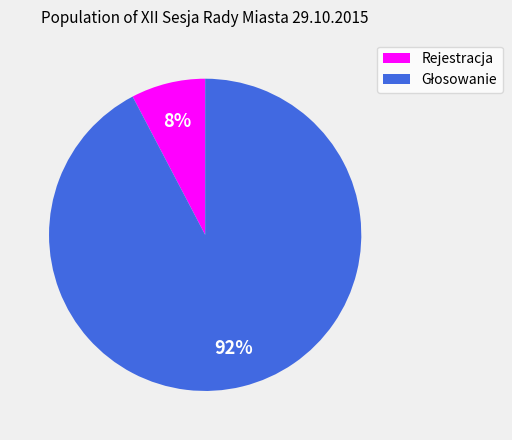

What percentage is the Rejestracja slice, to the nearest percent?

8%